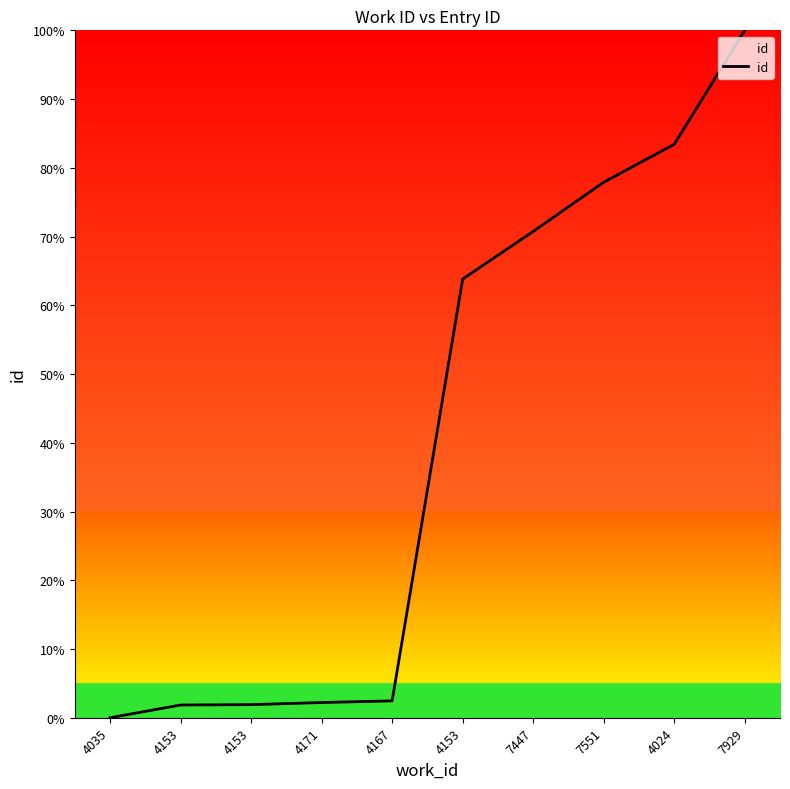

What is the label of the 4th point from the right?

7447